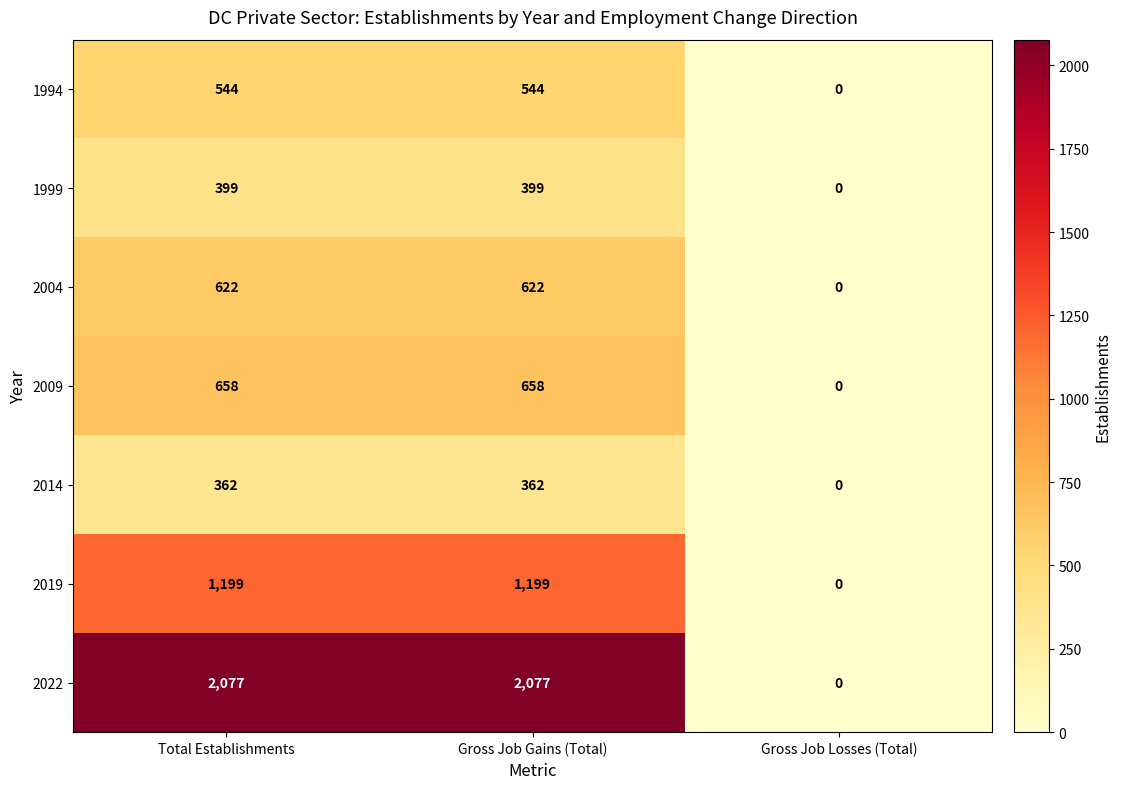

What is the difference between the second highest and minimum values in the 2004 series?

622